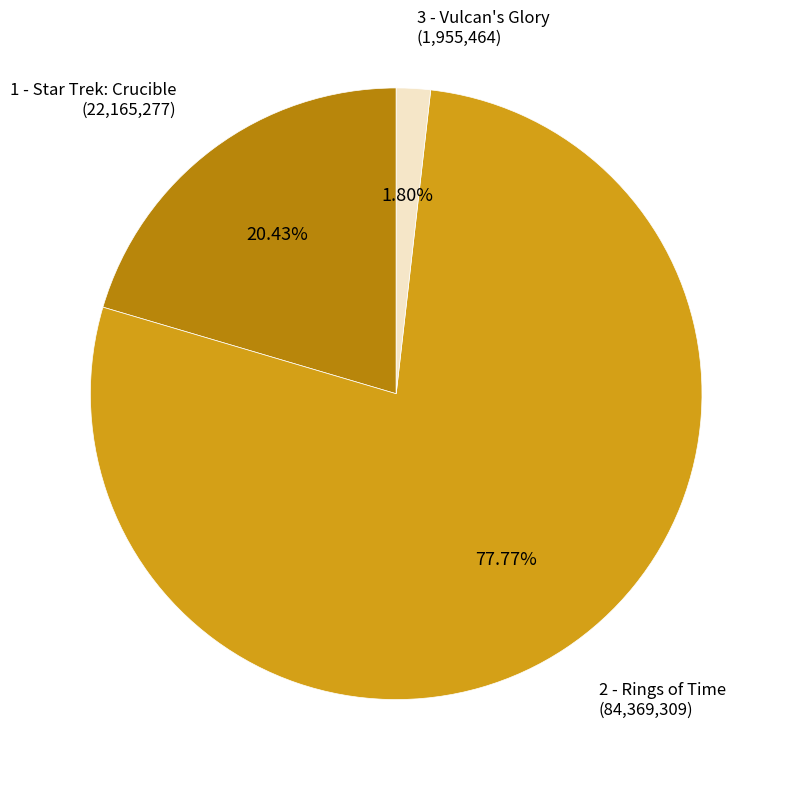

Count the number of slices in the pie.

3